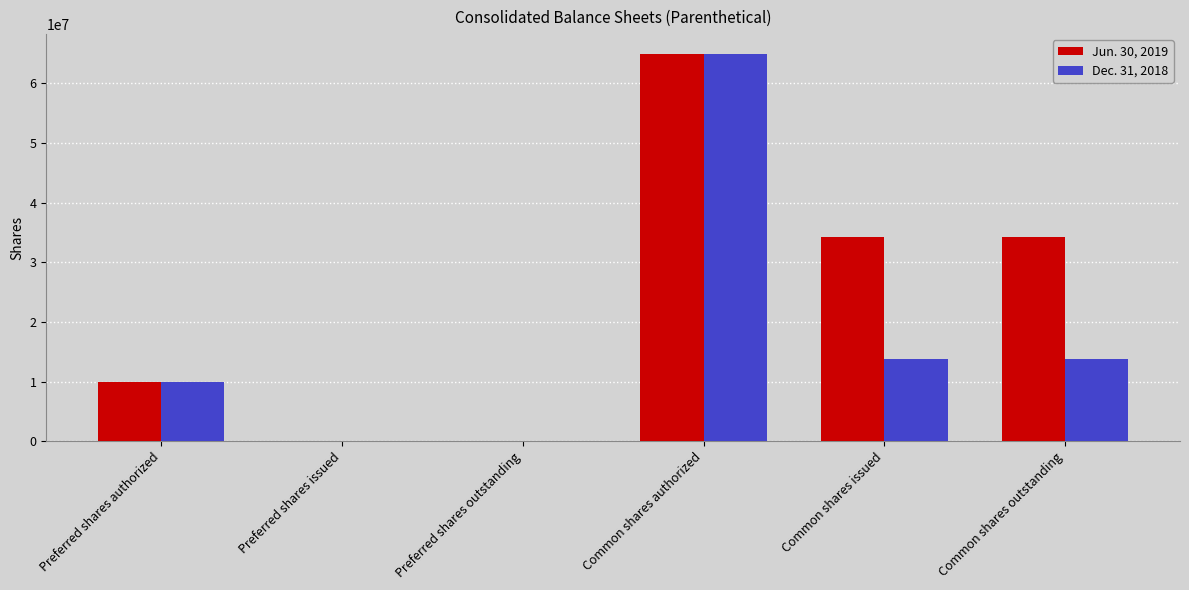

Which series has the largest total across all categories?

Jun. 30, 2019